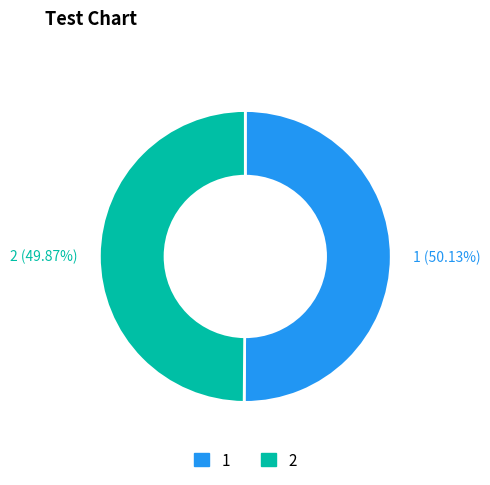

Approximately how many times larger is the value at 2 compared to 1?

1.0